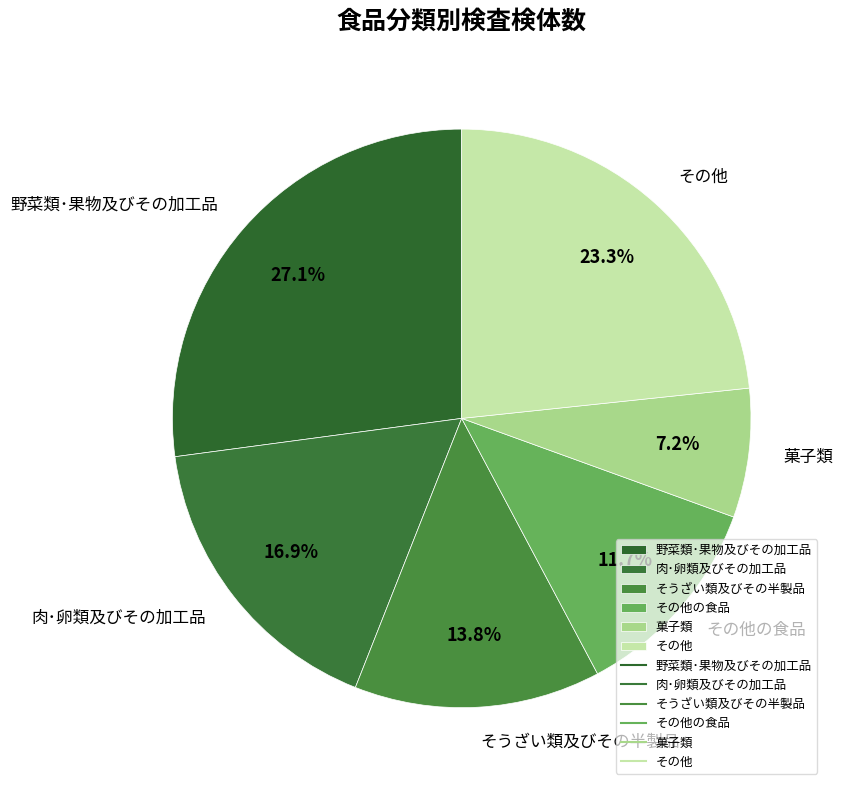

Does any single category account for the majority?

No